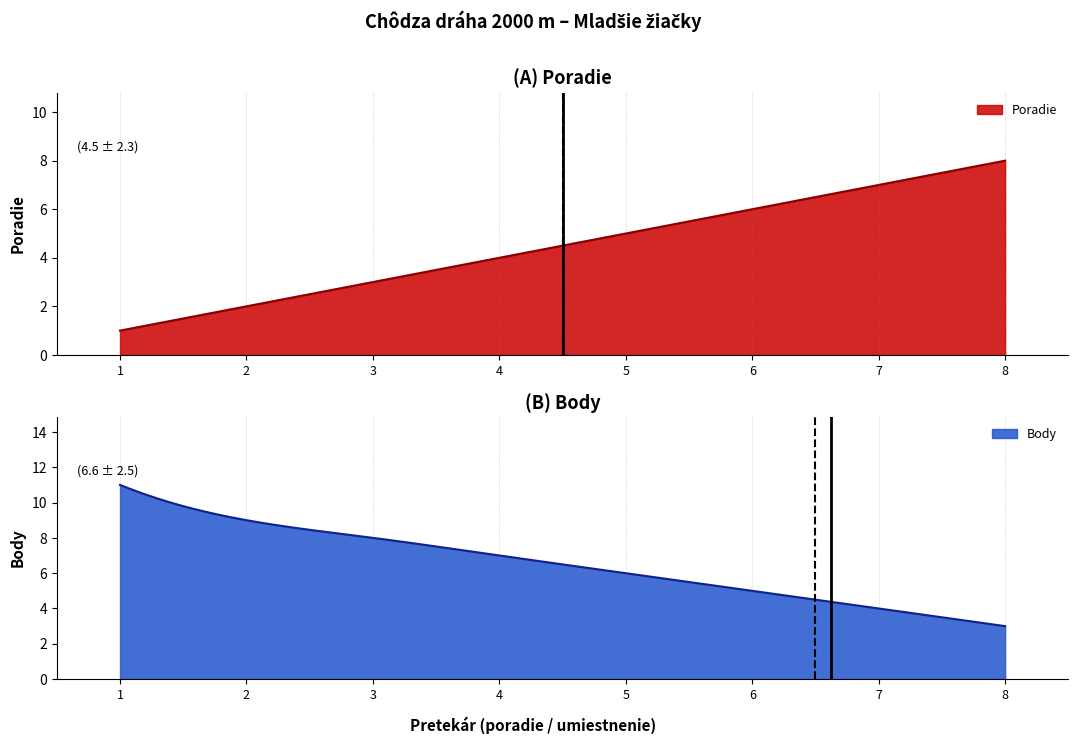

What is the minimum value for Poradie?

1.0